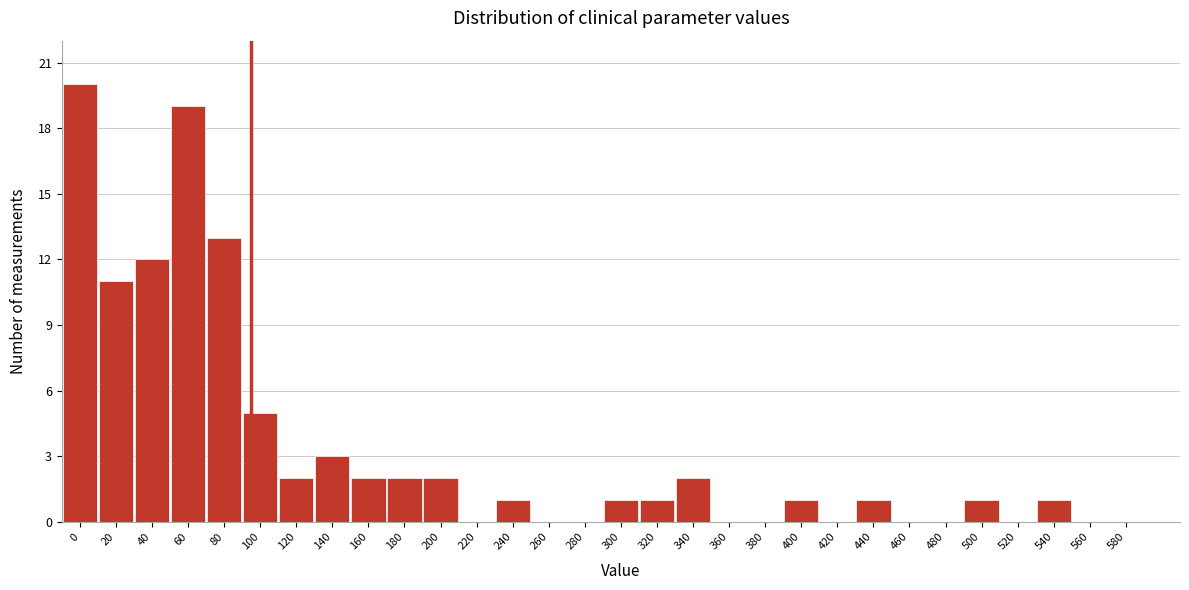

Reading right to left, what are all the values shown in this chart?

580=0	560=0	540=1	520=0	500=1	480=0	460=0	440=1	420=0	400=1	380=0	360=0	340=2	320=1	300=1	280=0	260=0	240=1	220=0	200=2	180=2	160=2	140=3	120=2	100=5	80=13	60=19	40=12	20=11	0=20